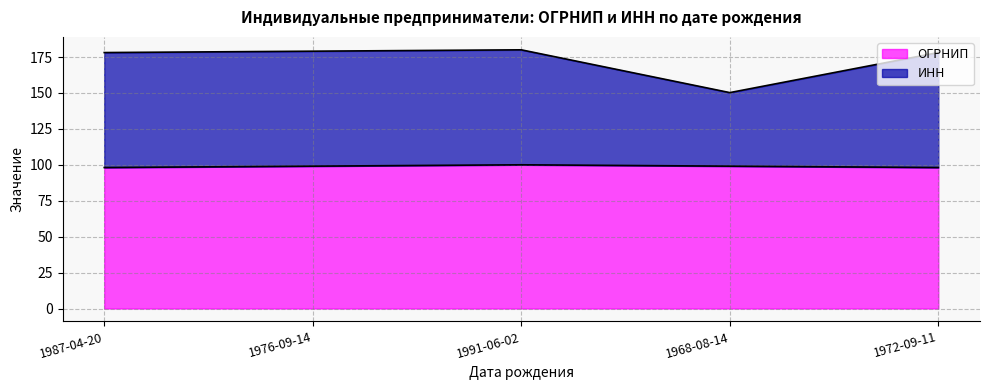

What is the total value across all series at 1976-09-14?

179.1